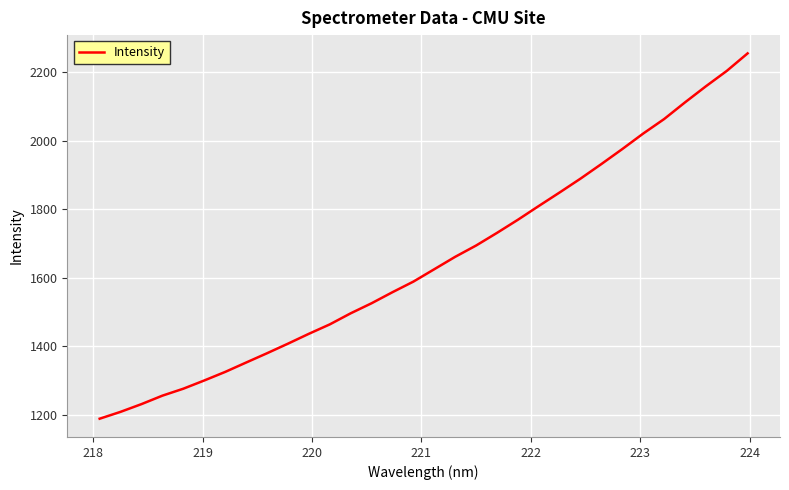

How many distinct data groups are displayed?

1